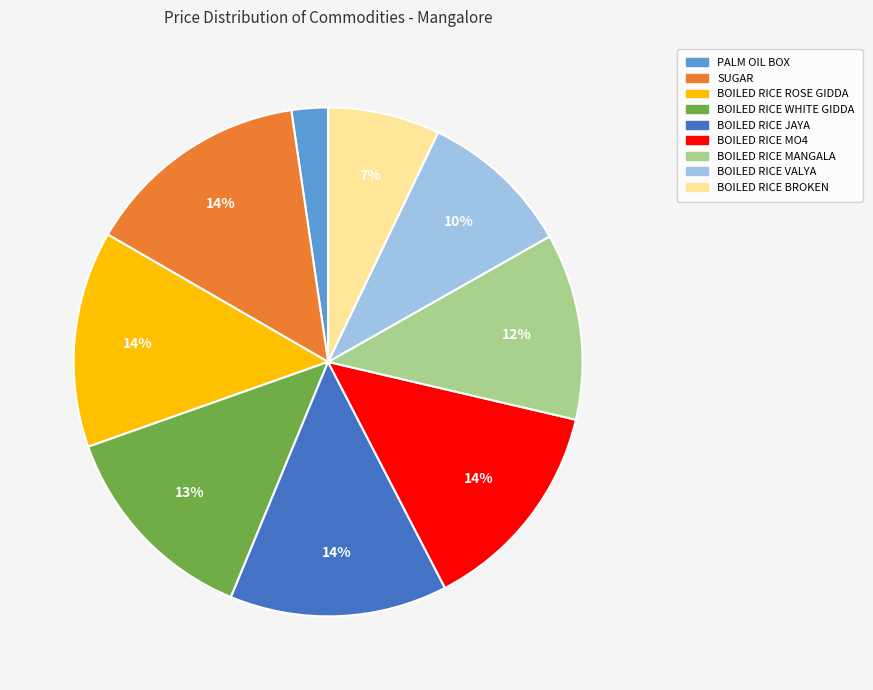

How many slices are in this pie chart?

9